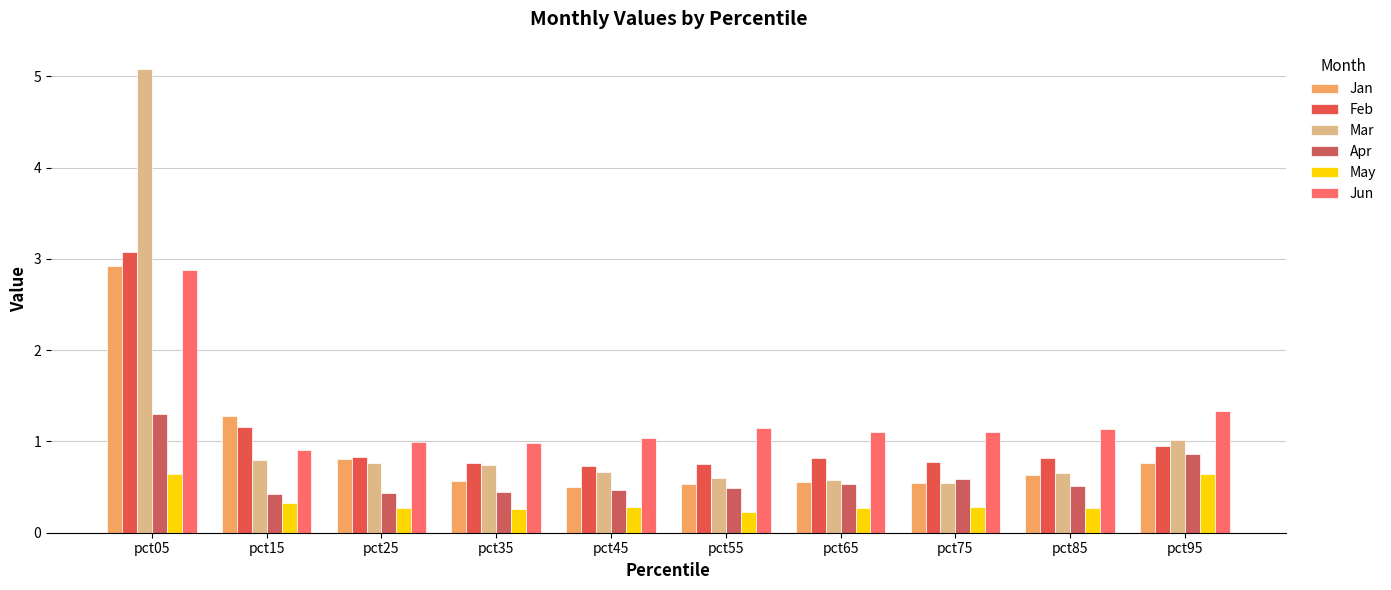

True or false: Jun has a value of 1.6 at pct75.

False